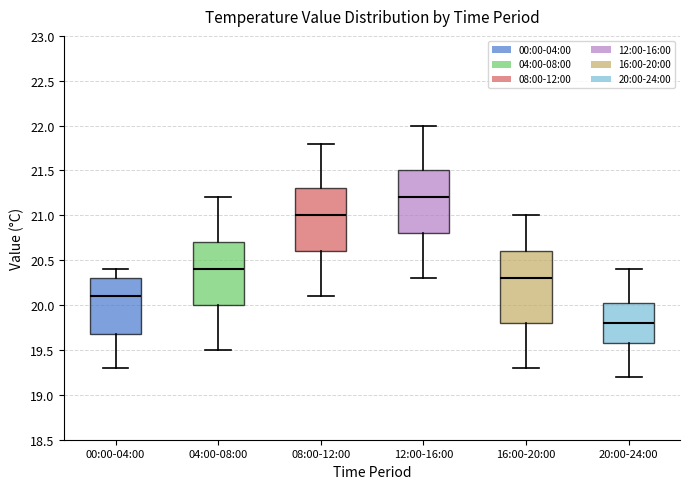

Which box's median line is the highest?

12:00-16:00